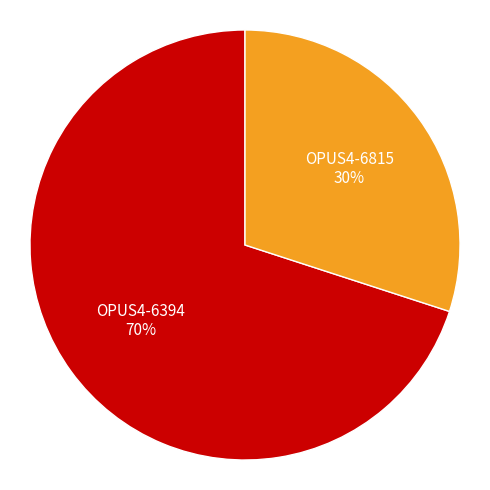

Between OPUS4-6394 and OPUS4-6815, which is larger?

OPUS4-6394